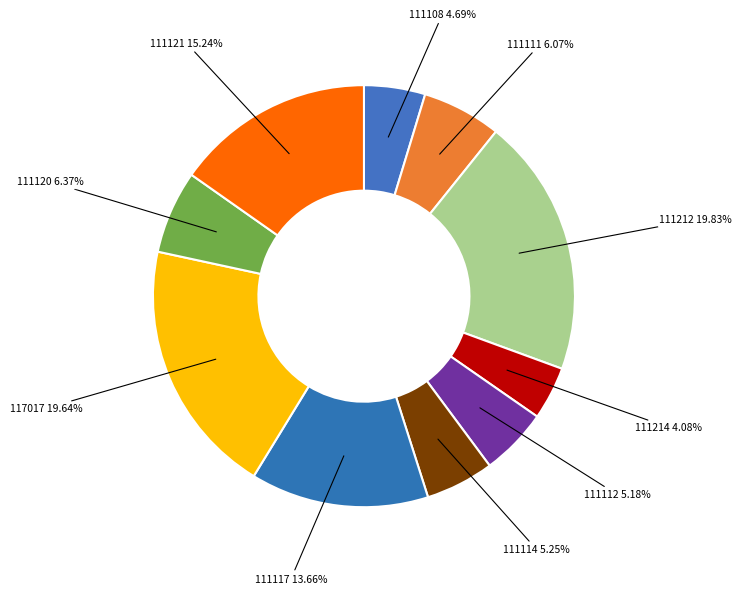

How many segments does this pie chart have?

10